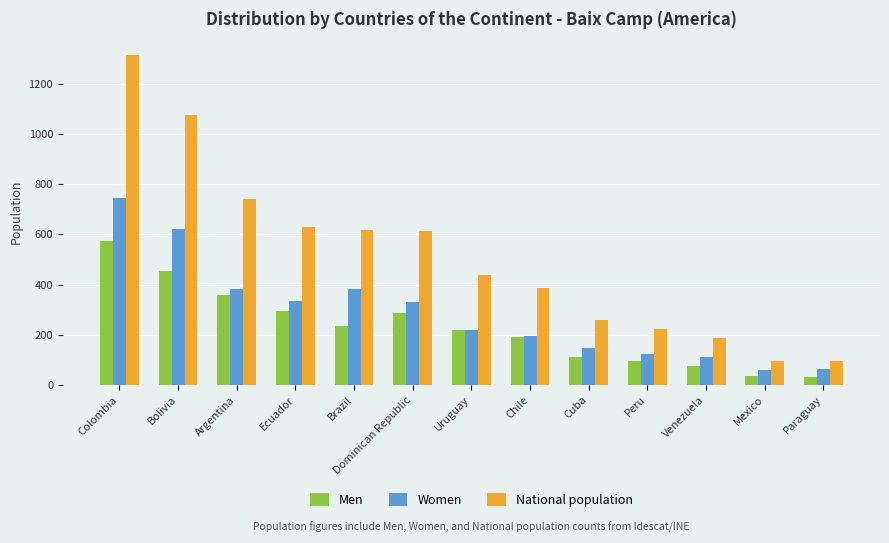

How many groups of bars are there?

13